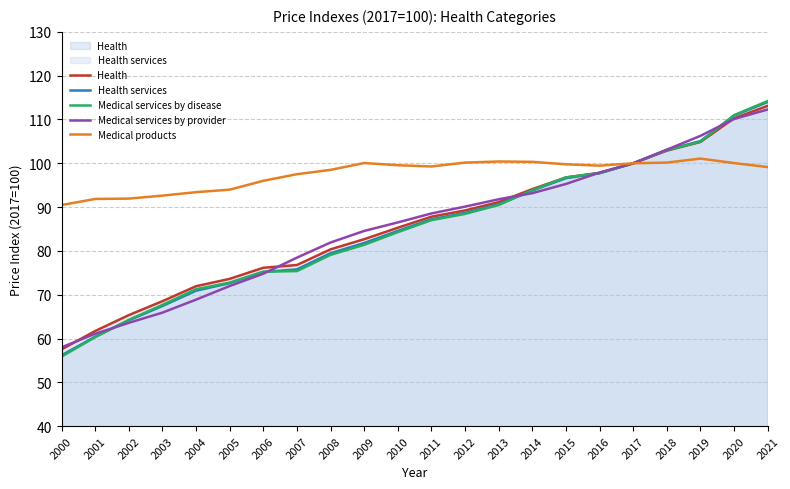

After their last crossing, which series has the higher values: Health services or Medical services by provider?

Health services